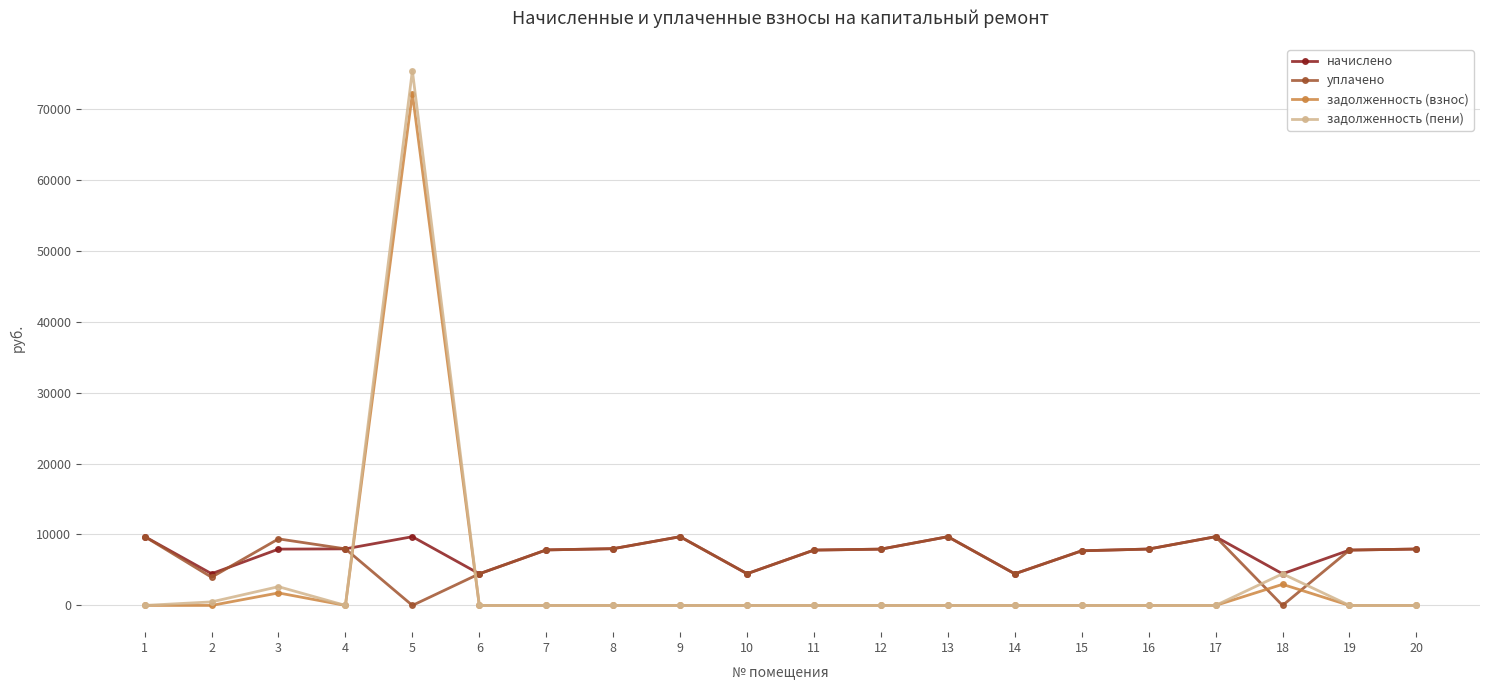

What is the average value of the задолженность (пени) series?

4148.9